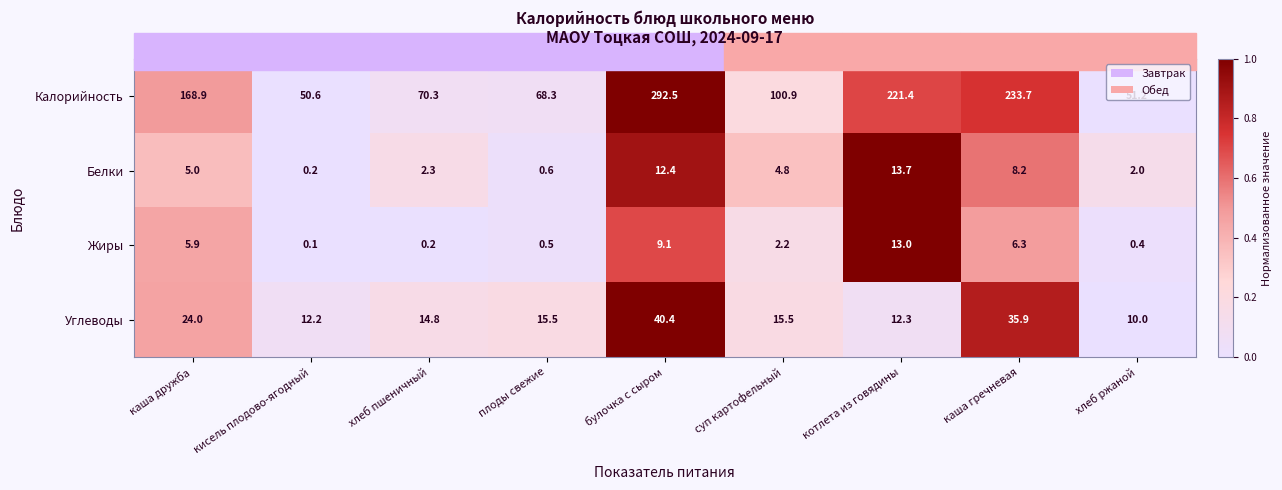

What is the total value across all series at каша гречневая?

284.1